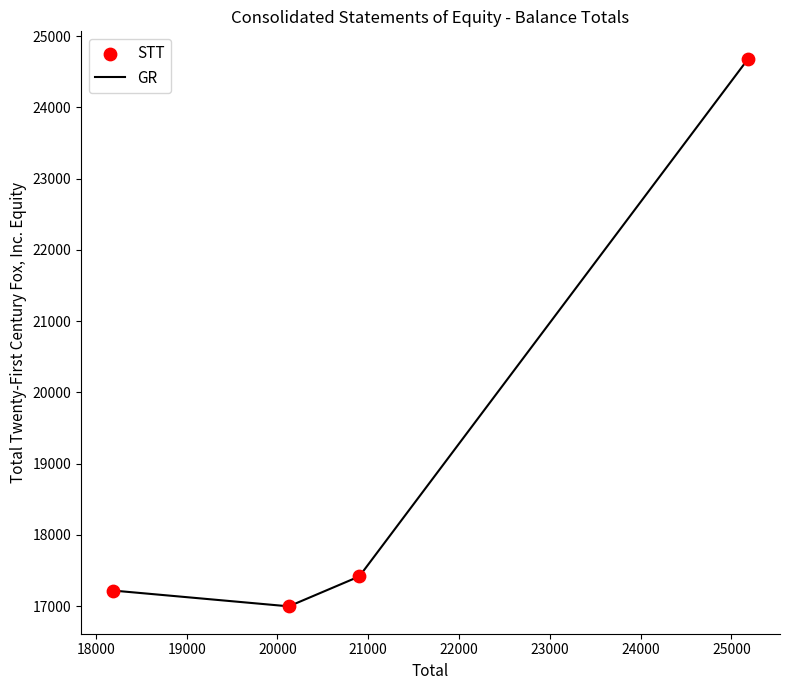

What is the maximum value shown in the chart?

24684